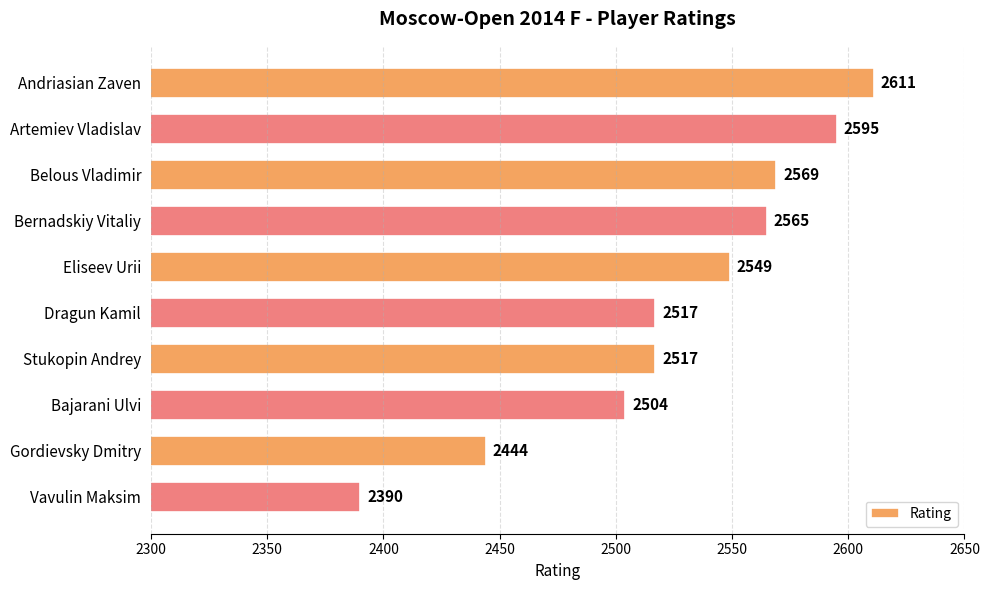

Is it true that the value at Gordievsky Dmitry is 2444?

True